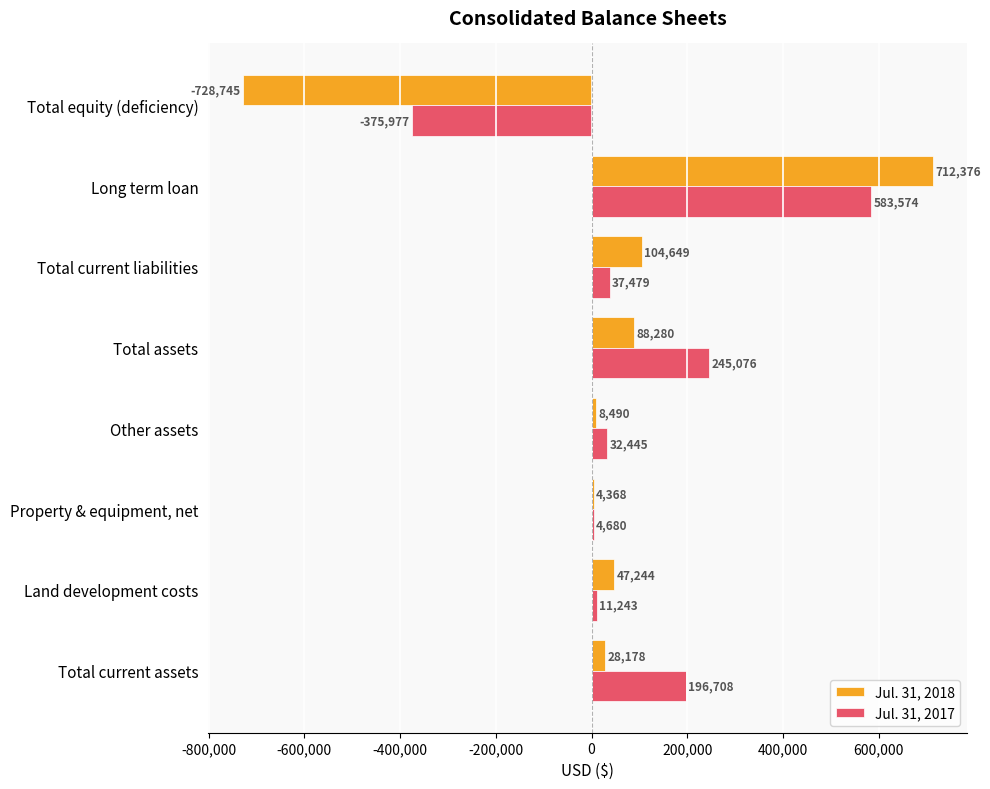

Which series changed the most between Total current assets and Other assets?

Jul. 31, 2017